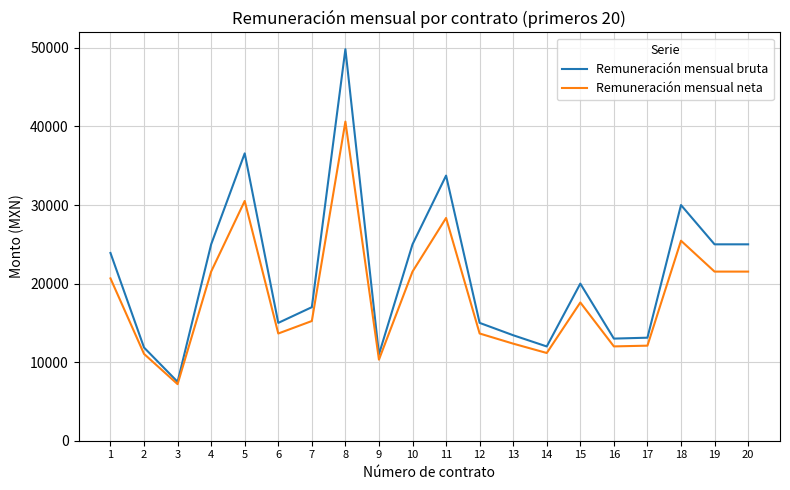

The value of Remuneración mensual neta at 17 is 2648.2. True or false?

False